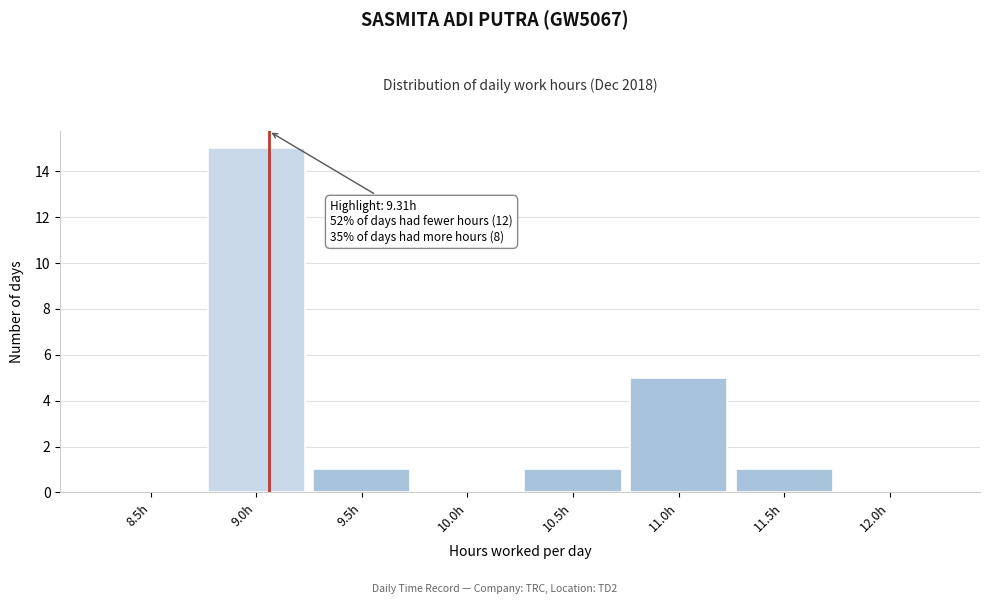

Reading left to right, what are all the values shown in this chart?

8.5h=0	9.0h=15	9.5h=1	10.0h=0	10.5h=1	11.0h=5	11.5h=1	12.0h=0